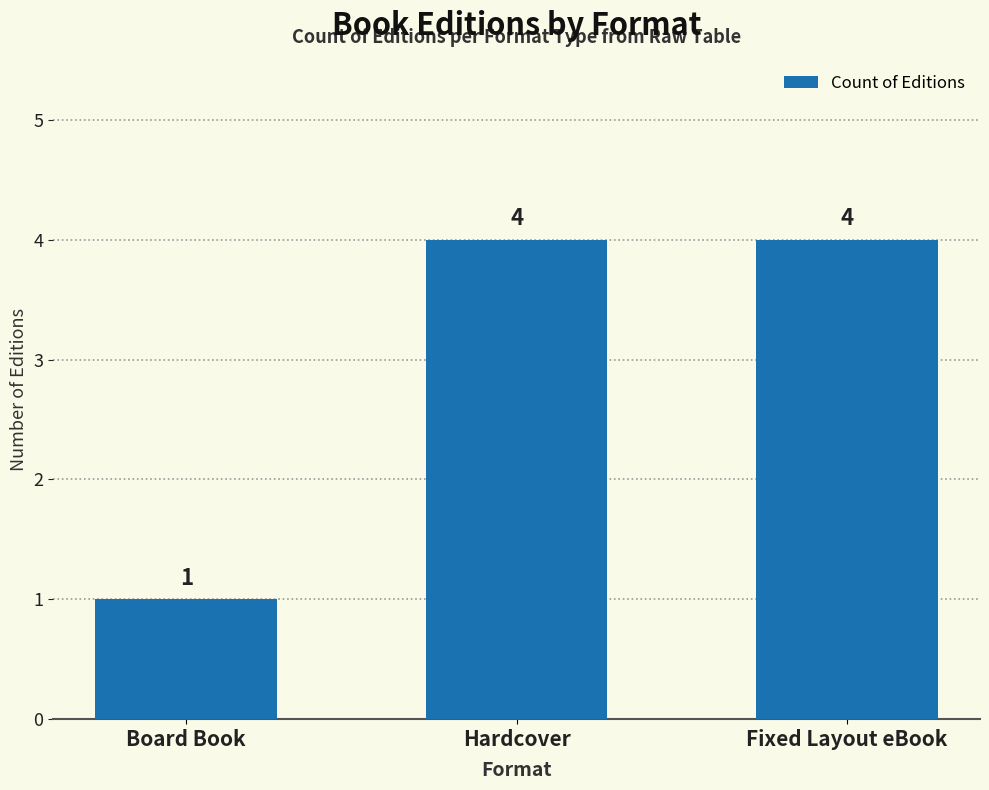

Count the values in the range 1 to 4.

3